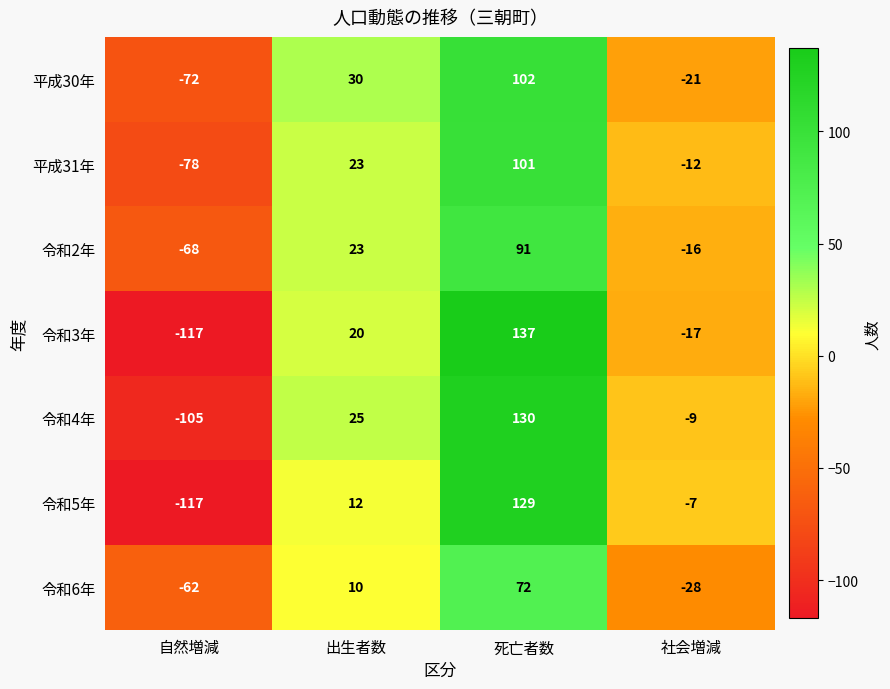

Reading left to right, transcribe all the data shown in this chart.

平成30年: -72	30	102	-21
平成31年: -78	23	101	-12
令和2年: -68	23	91	-16
令和3年: -117	20	137	-17
令和4年: -105	25	130	-9
令和5年: -117	12	129	-7
令和6年: -62	10	72	-28